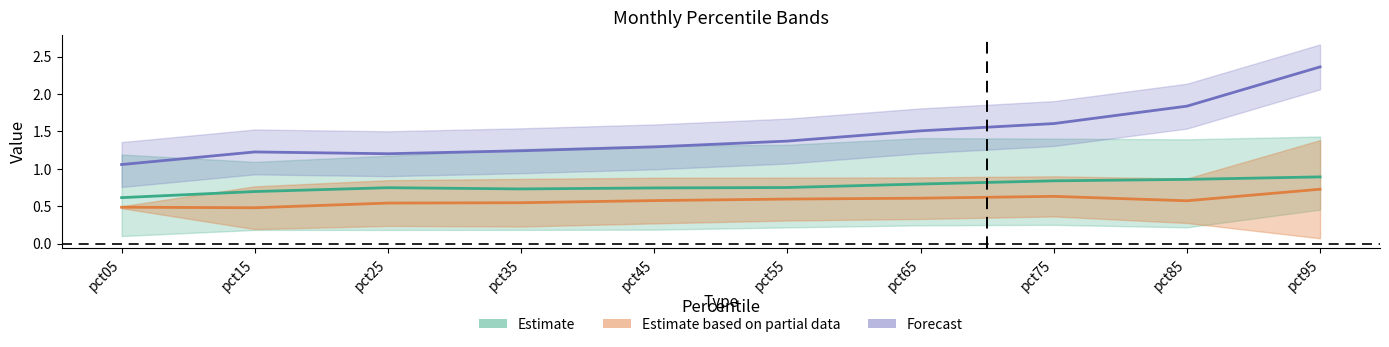

The Forecast series shows 1.1 at pct05. True or false?

True